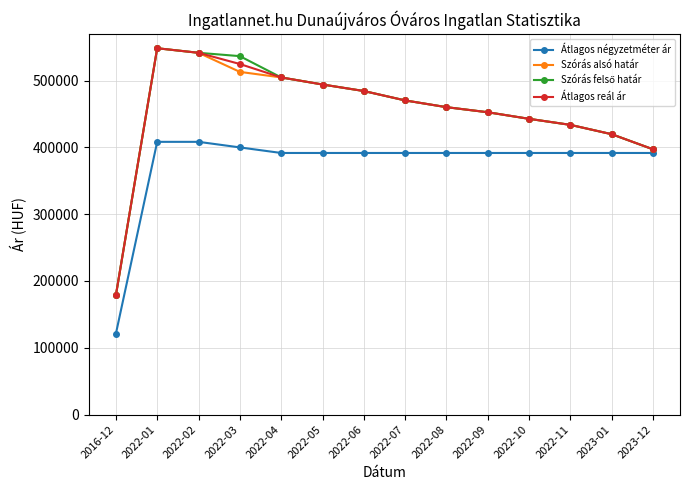

True or false: Átlagos reál ár has a value of 494179 at 2022-05.

True